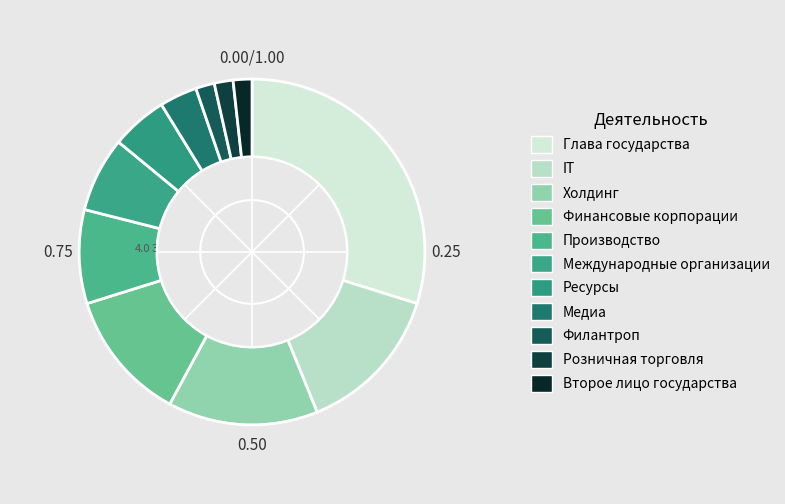

How many segments does this pie chart have?

11